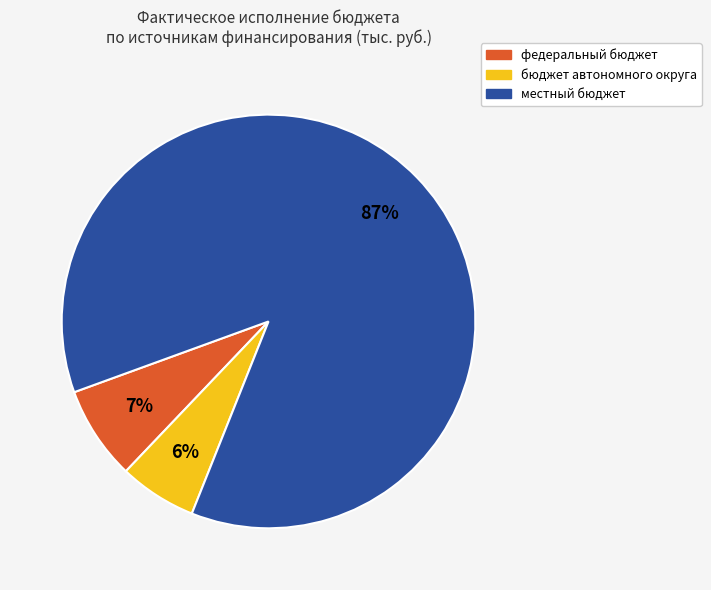

Which slice is the smallest?

бюджет автономного округа